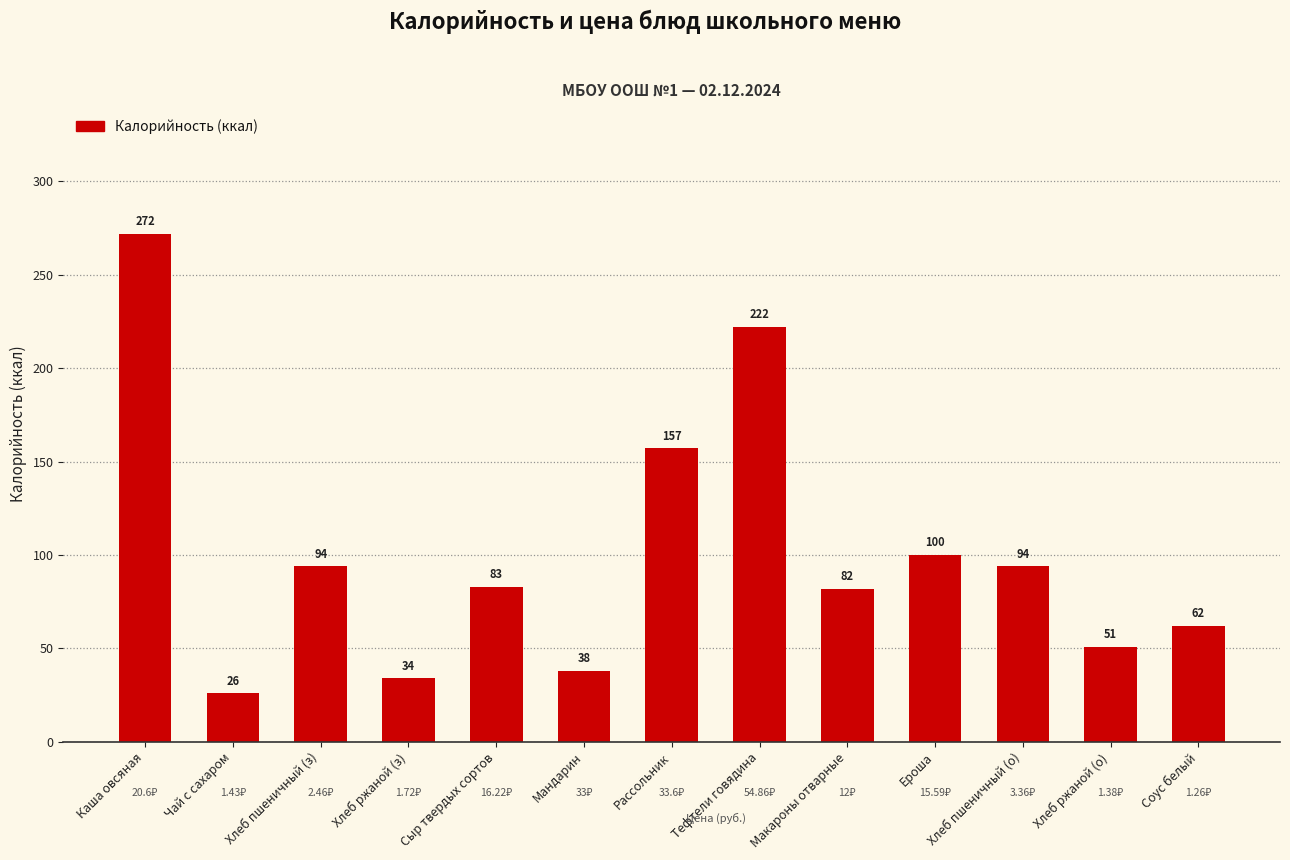

What is the average value?

101